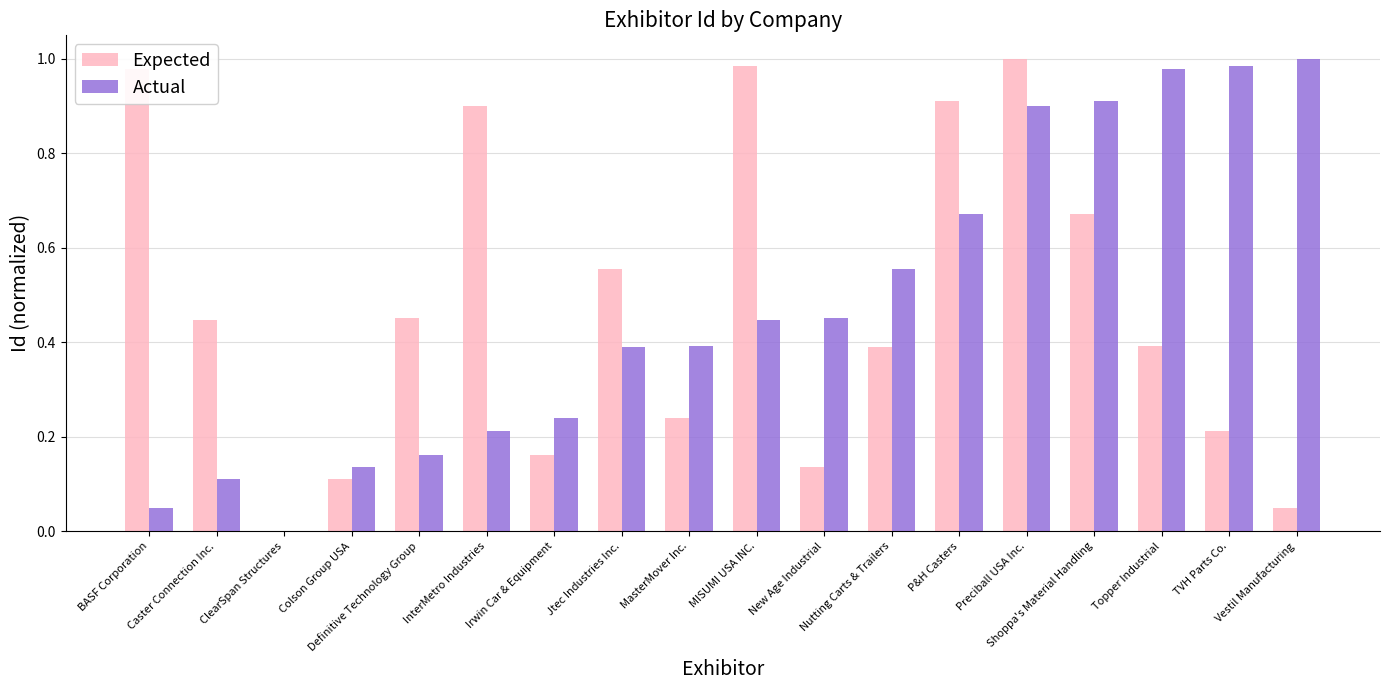

The value of Expected at Colson Group USA is 0.1. True or false?

True